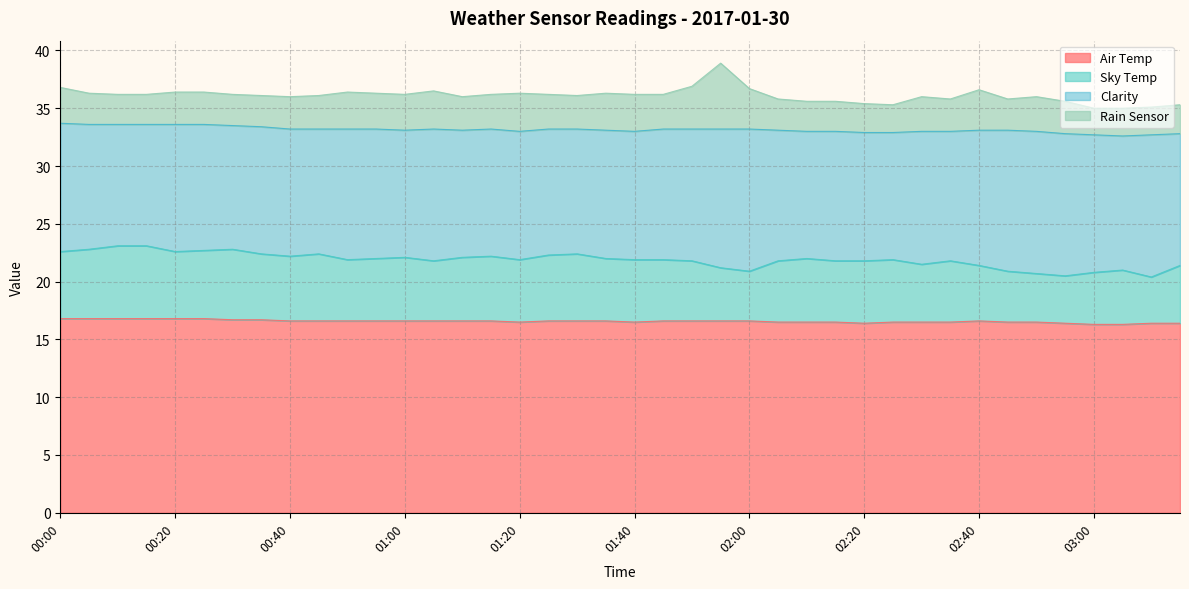

At how many categories does at least one series exceed 18?

40